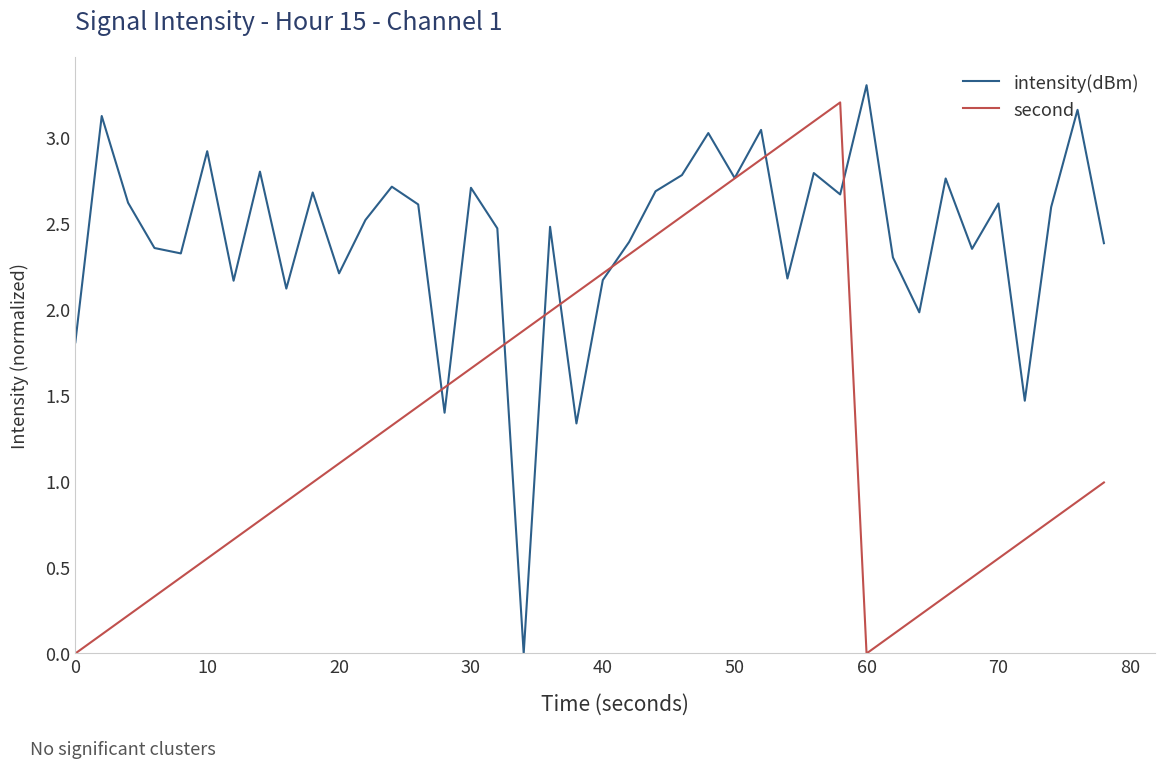

What is the greatest value displayed?

3.3